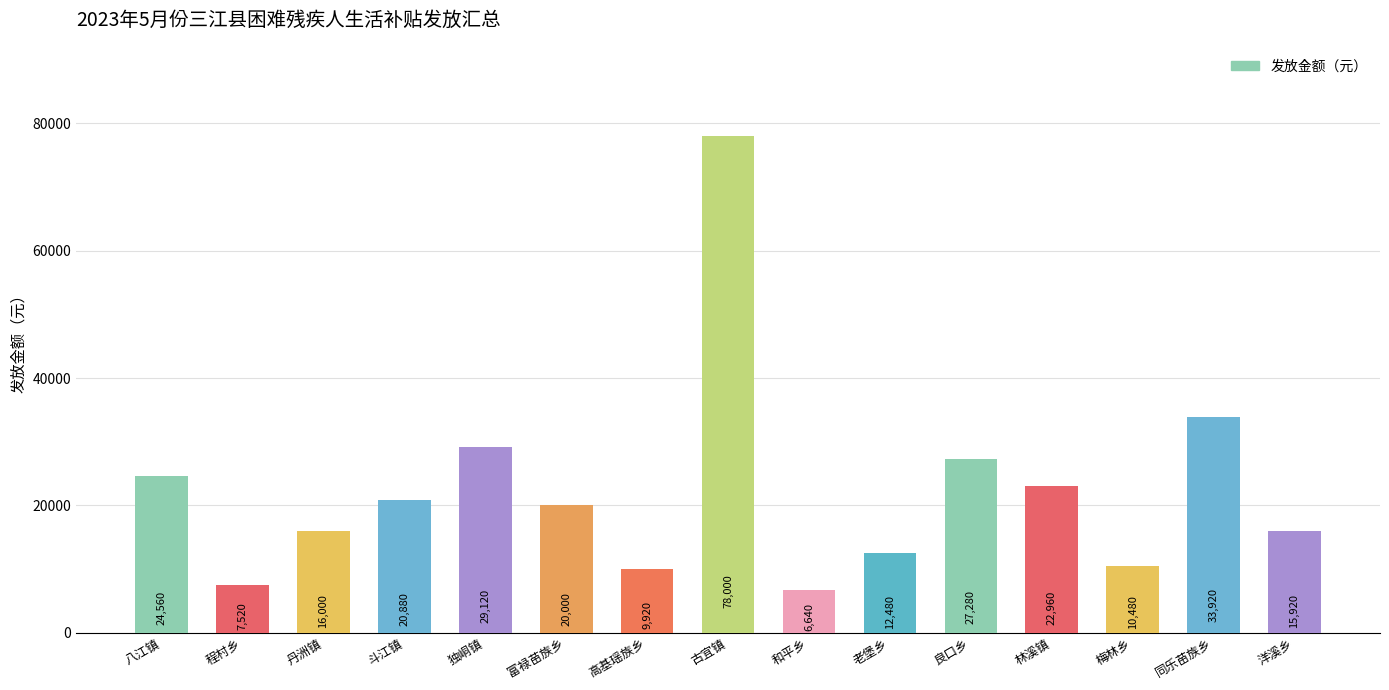

What is the difference between the values at 丹洲镇 and 高基瑶族乡?

6080